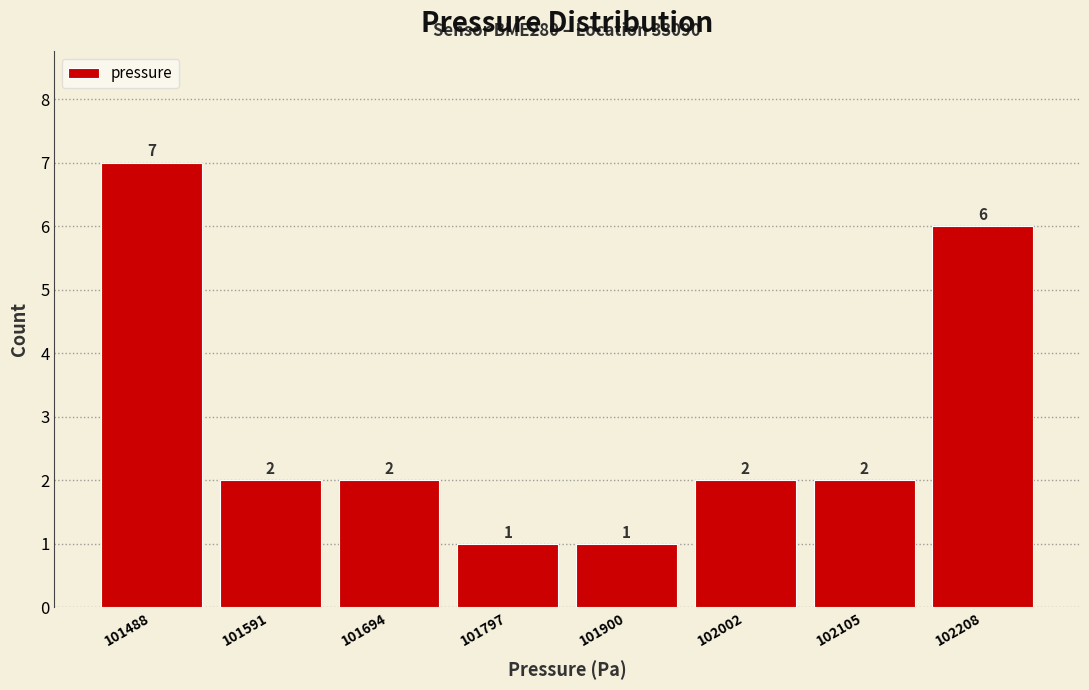

Reading left to right, transcribe this chart: for each bar, give the range it covers on the x-axis and its height. The bar edges are not printed on the chart, so give them approximately, as read against the axis.

101440 to 101540: 7
101540 to 101640: 2
101640 to 101740: 2
101740 to 101840: 1
101840 to 101960: 1
101960 to 102060: 2
102060 to 102160: 2
102160 to 102260: 6